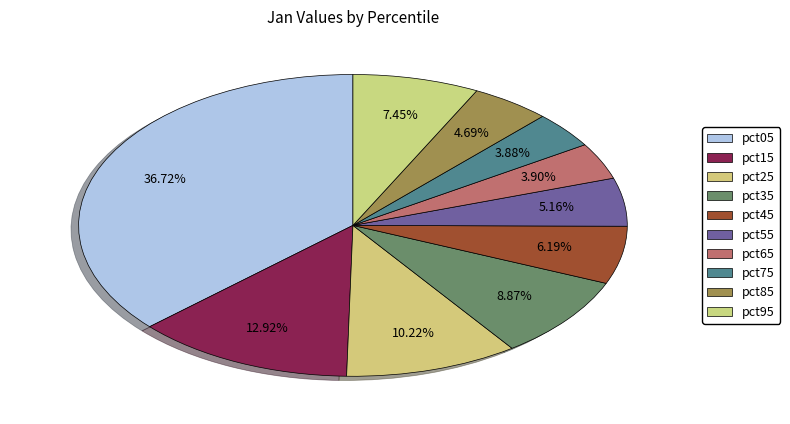

Count the number of slices in the pie.

10